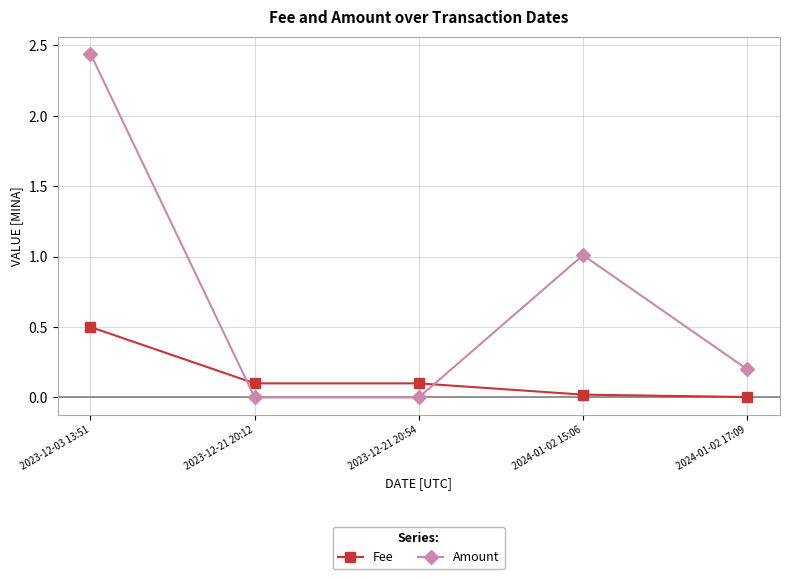

What is the approximate value of Fee at 2023-12-21 20:12?

0.1